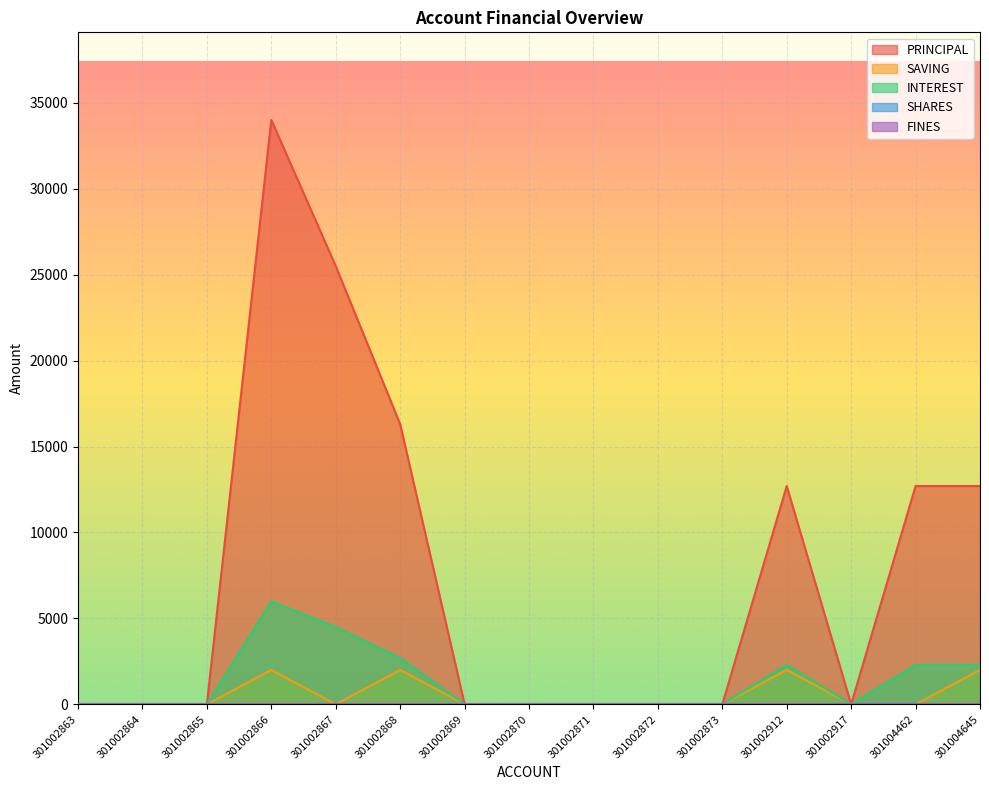

Reading left to right, list all the values displayed in this chart.

PRINCIPAL: 0	0	0	34000	25500	16300	0	0	0	0	0	12700	0	12700	12700
SAVING: 0	0	0	2000	0	2000	0	0	0	0	0	2000	0	0	2000
INTEREST: 0	0	0	6000	4500	2700	0	0	0	0	0	2300	0	2300	2300